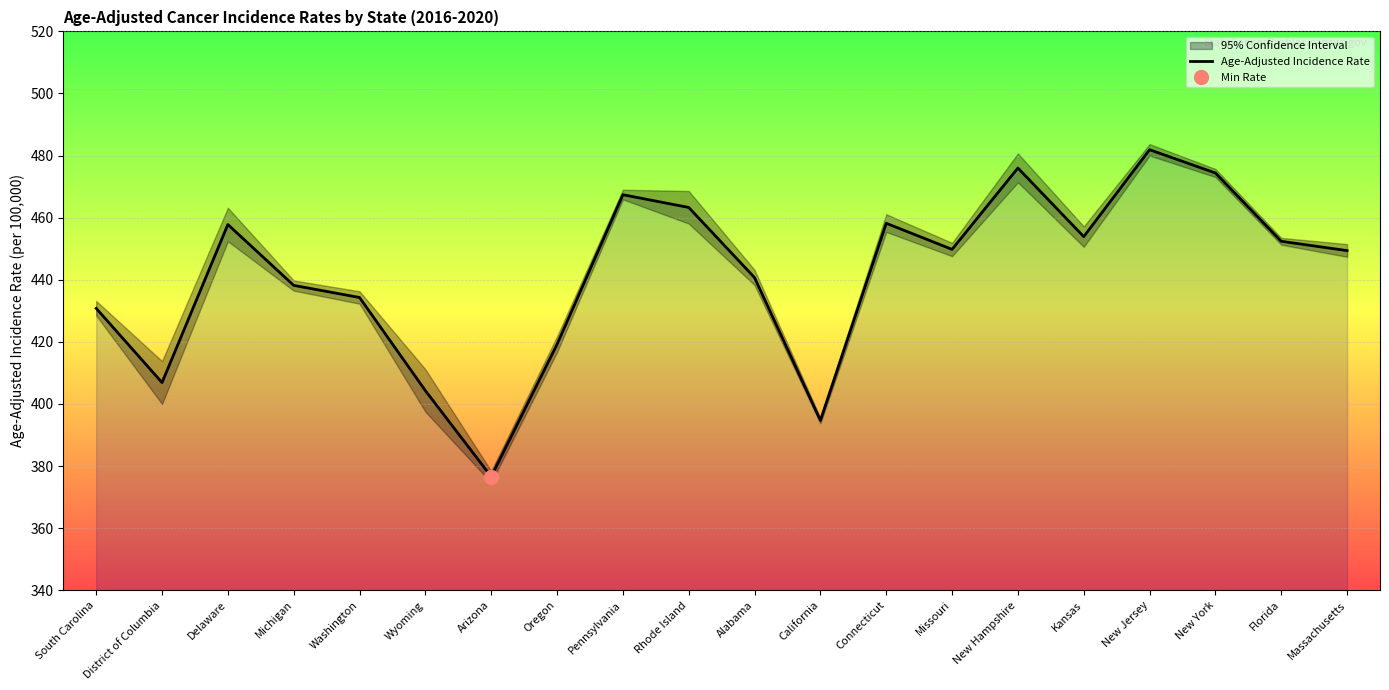

At which label does Age-Adjusted Incidence Rate reach its peak?

New Jersey